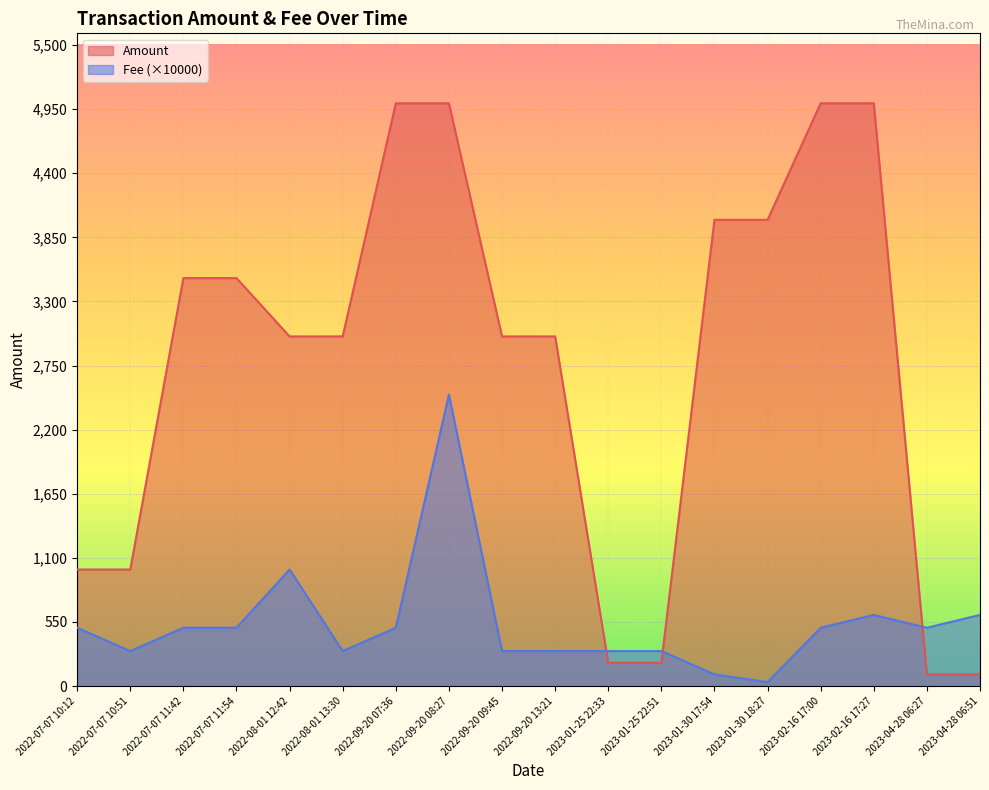

What is the difference between the maximum and minimum values in the Fee series?

2466.6